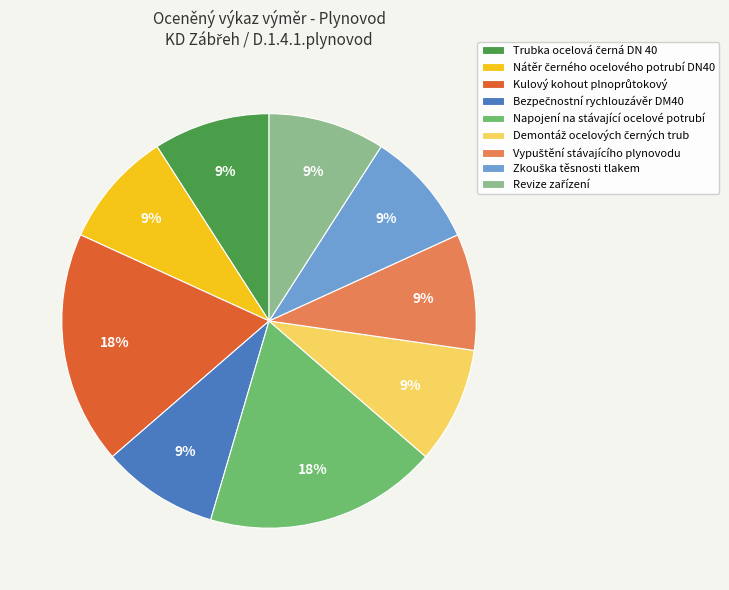

To the nearest percent, what is the difference between the largest and smallest slice percentages?

9%